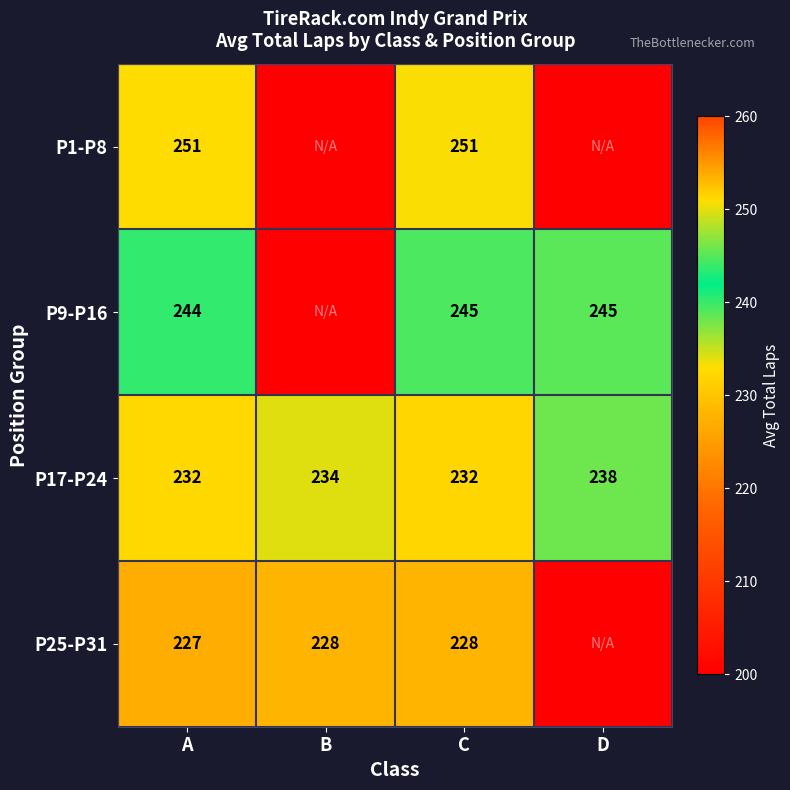

Is the value of P25-P31 at C greater than the value of P9-P16 at C?

No